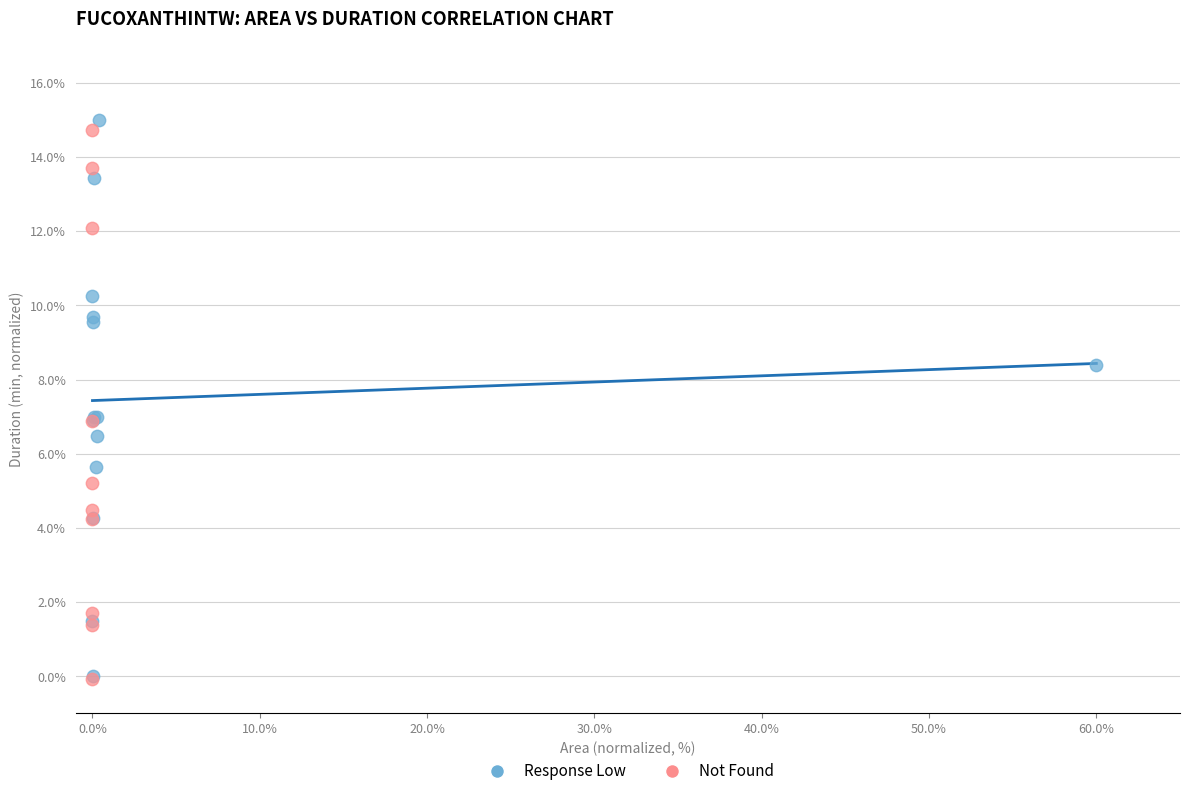

What are all the series names shown in the legend?

Response Low, Not Found